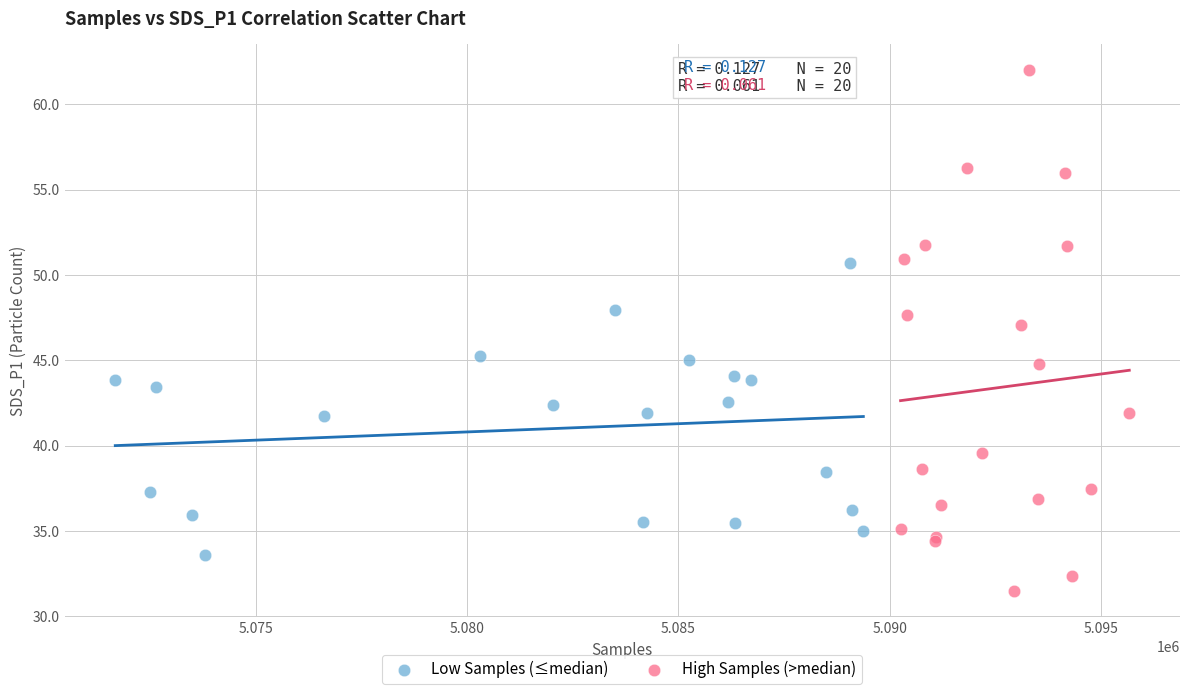

Which series contains the highest Y value?

High Samples (>median)